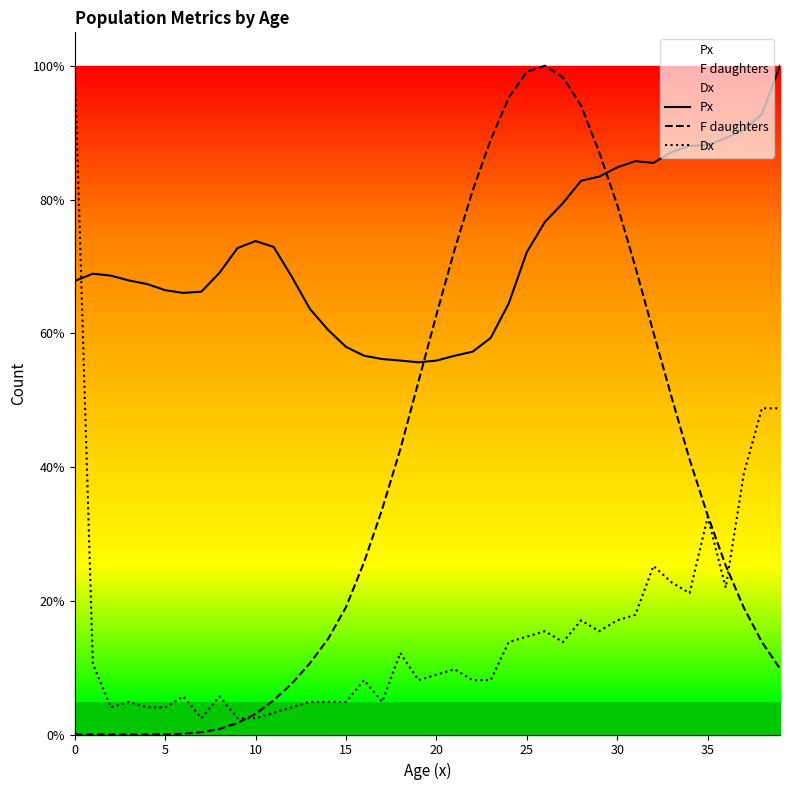

At how many categories does at least one series exceed 0?

40